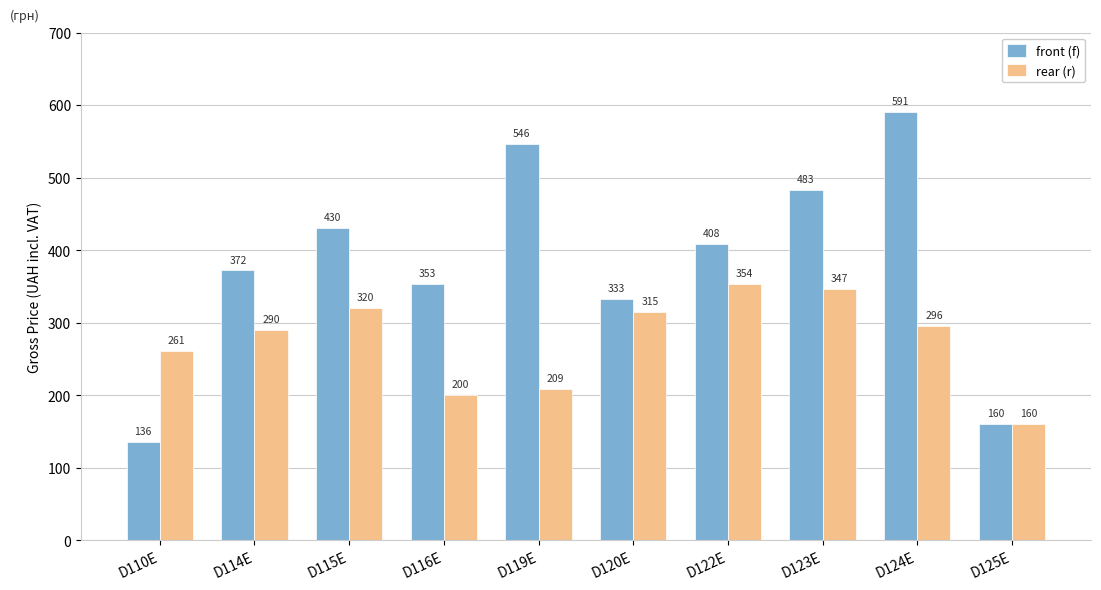

How many bars are there in total?

20